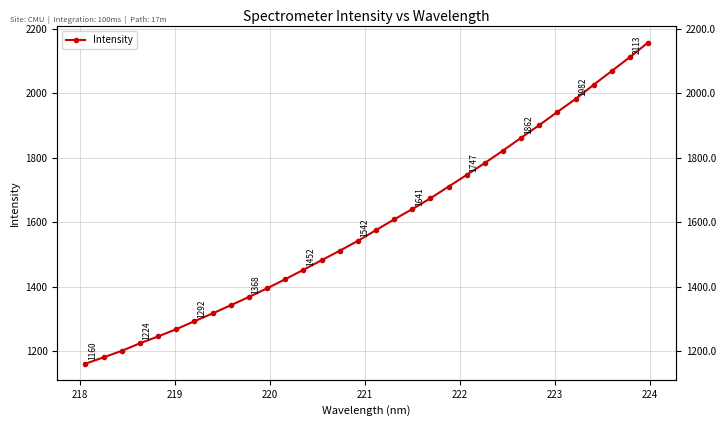

What is the value of the 19th point from the left?

1640.7